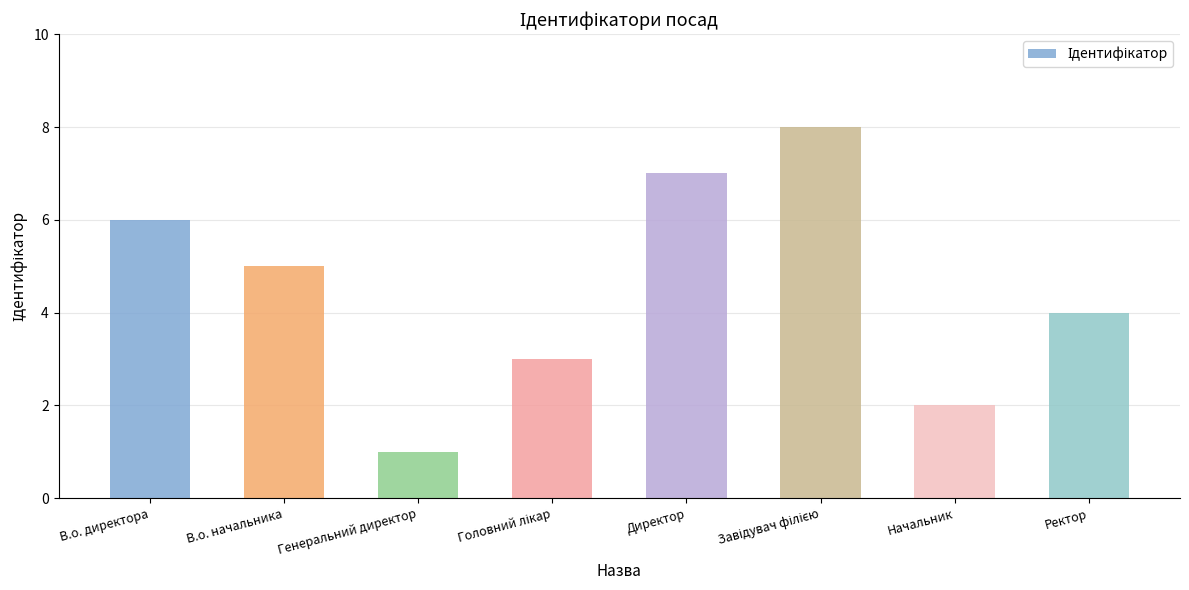

What is the change in value from Директор to Ректор?

-3